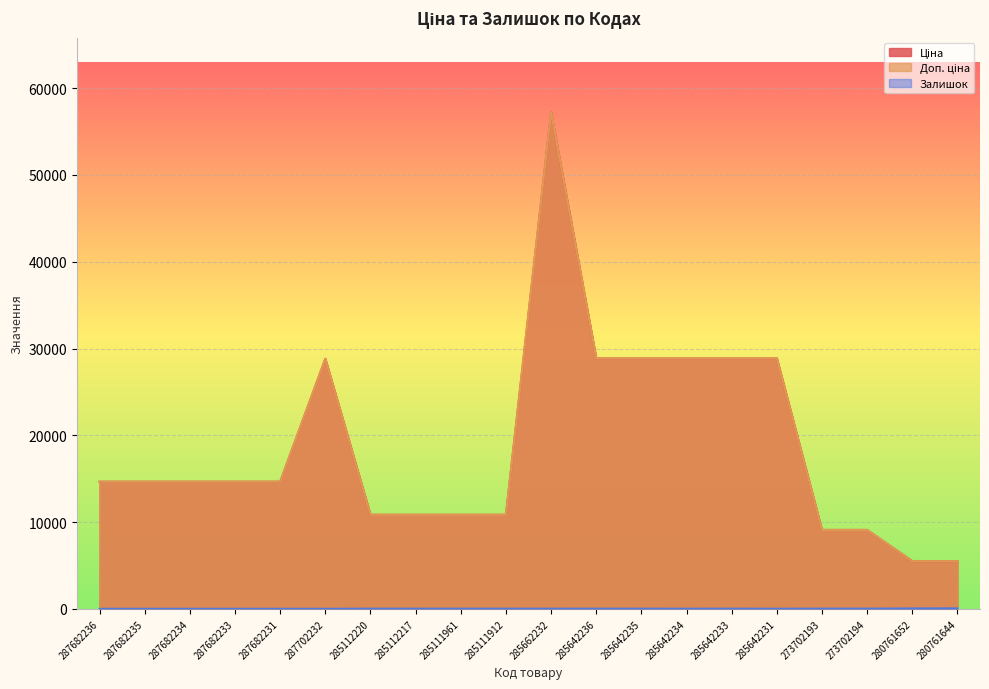

Reading left to right, what are all the values shown in this chart?

Ціна: 287682236=14649.6	287682235=14649.6	287682234=14649.6	287682233=14649.6	287682231=14649.6	287702232=28821.8	285112220=10840.1	285112217=10840.1	285111961=10840.1	285111912=10840.1	285662232=57235.5	285642236=28890.3	285642235=28890.3	285642234=28890.3	285642233=28890.3	285642231=28890.3	273702193=9092.0	273702194=9092.0	280761652=5497.3	280761644=5497.3
Доп. ціна: 287682236=14649.6	287682235=14649.6	287682234=14649.6	287682233=14649.6	287682231=14649.6	287702232=28821.8	285112220=10840.1	285112217=10840.1	285111961=10840.1	285111912=10840.1	285662232=57235.5	285642236=28890.3	285642235=28890.3	285642234=28890.3	285642233=28890.3	285642231=28890.3	273702193=9092.0	273702194=9092.0	280761652=5497.3	280761644=5497.3
Залишок: 287682236=0.0	287682235=0.0	287682234=0.0	287682233=0.0	287682231=0.0	287702232=0.0	285112220=17.0	285112217=17.0	285111961=17.0	285111912=15.0	285662232=13.0	285642236=17.0	285642235=14.0	285642234=11.0	285642233=16.0	285642231=9.0	273702193=20.0	273702194=18.0	280761652=44.0	280761644=55.0